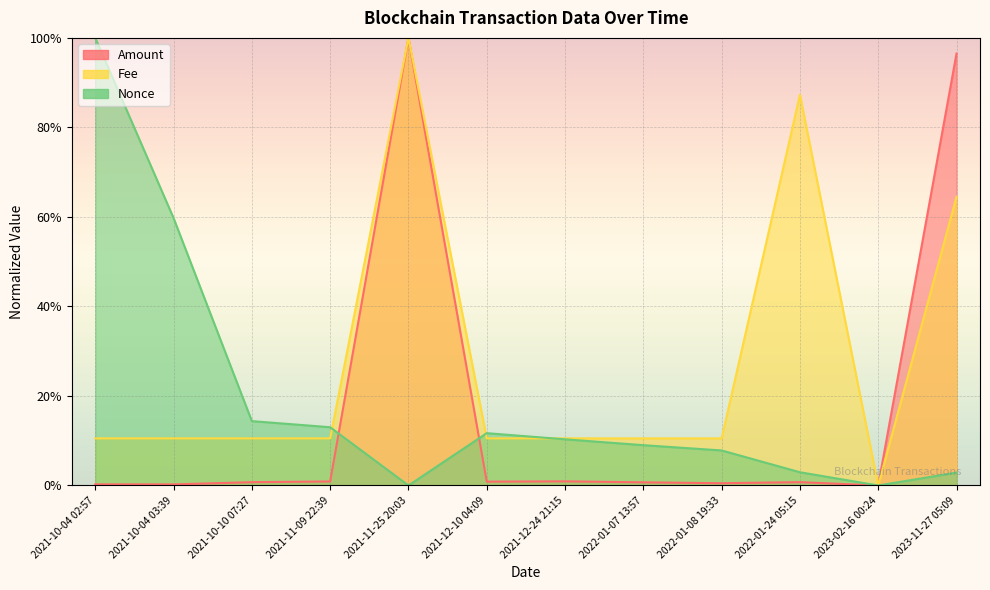

Between 2021-12-24 21:15 and 2022-01-08 19:33, which is larger?

2021-12-24 21:15